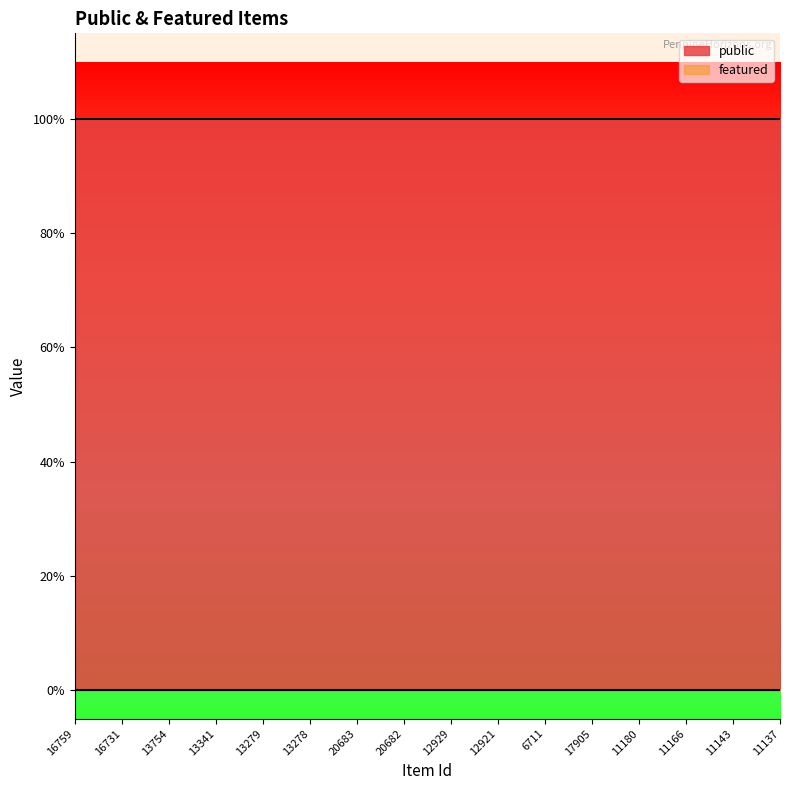

What are all the series names shown in the legend?

public, featured